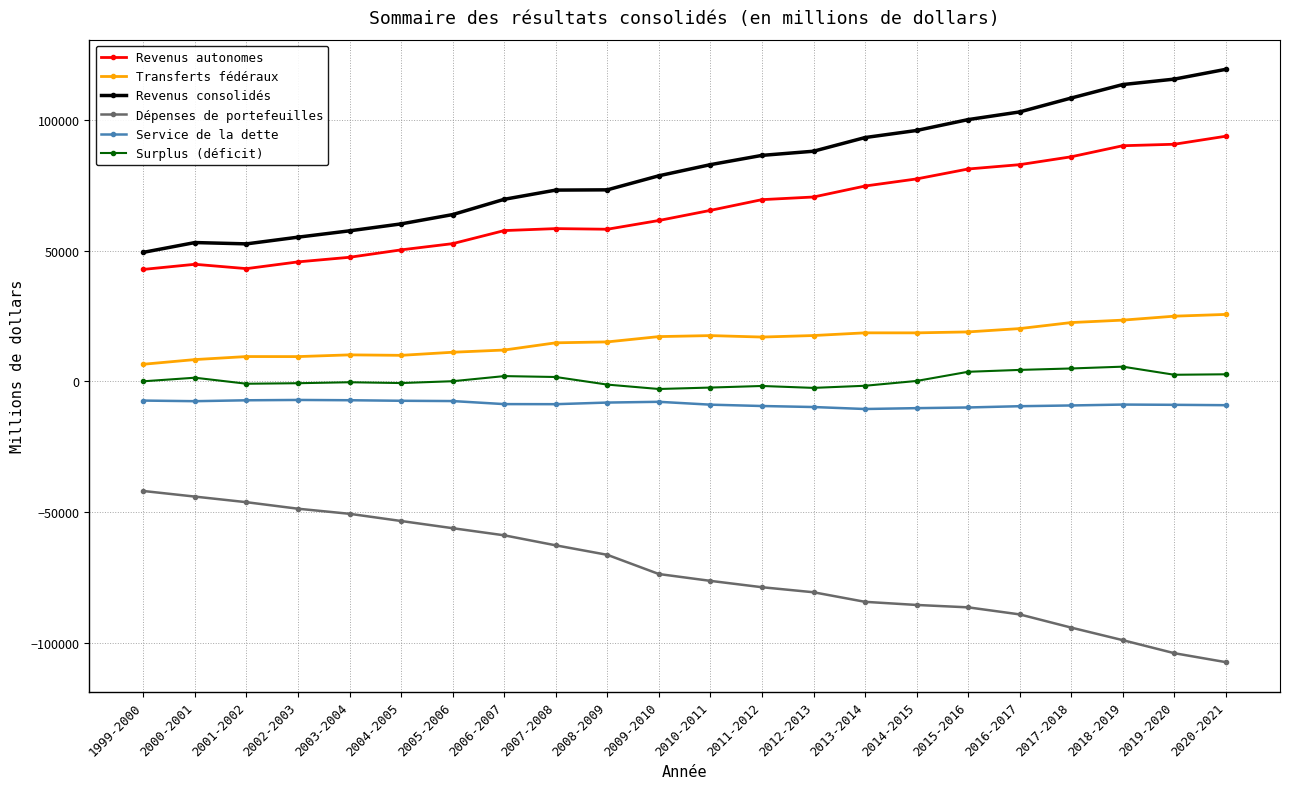

True or false: Revenus autonomes and Revenus consolidés cross at least once.

False